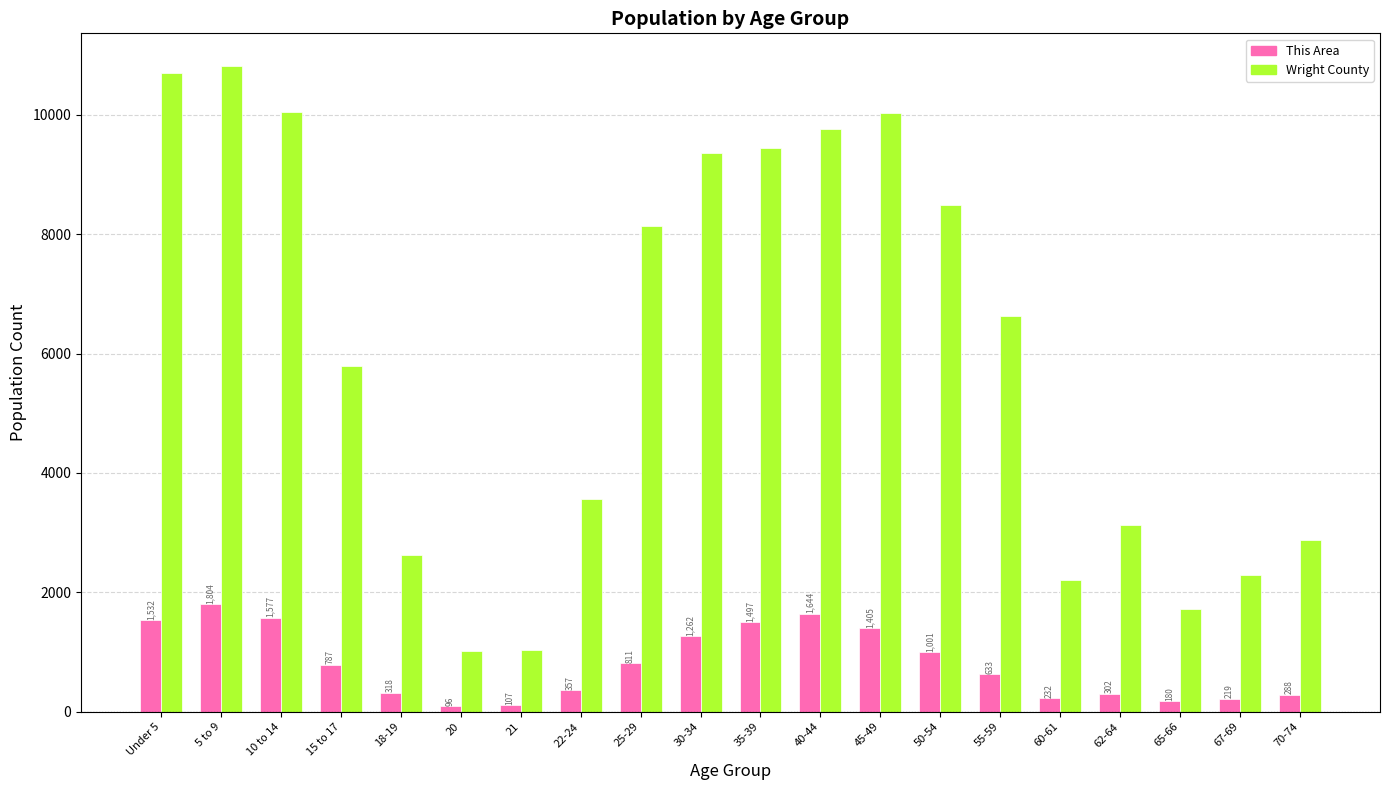

What value does the Wright County series have at 35-39?

9436